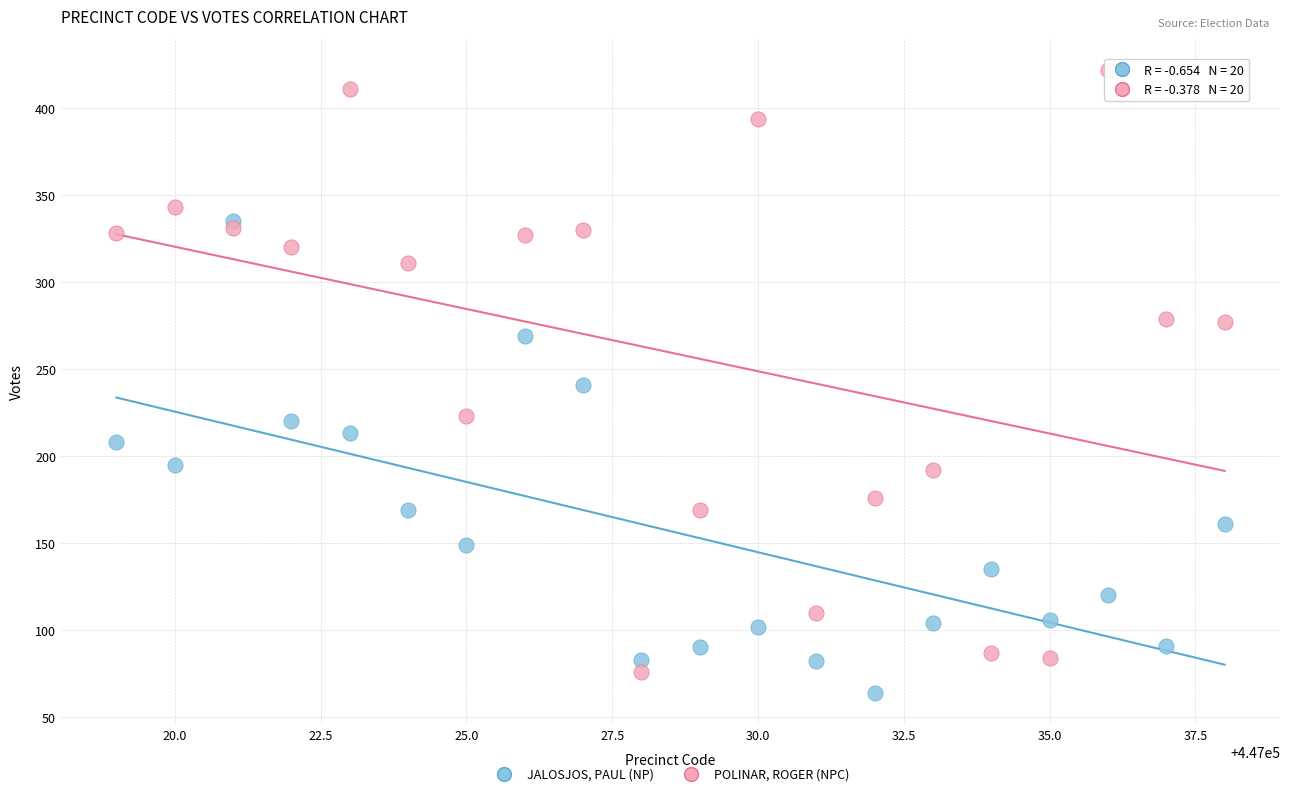

Across all data points, what is the range of X values (max minus min)?

19